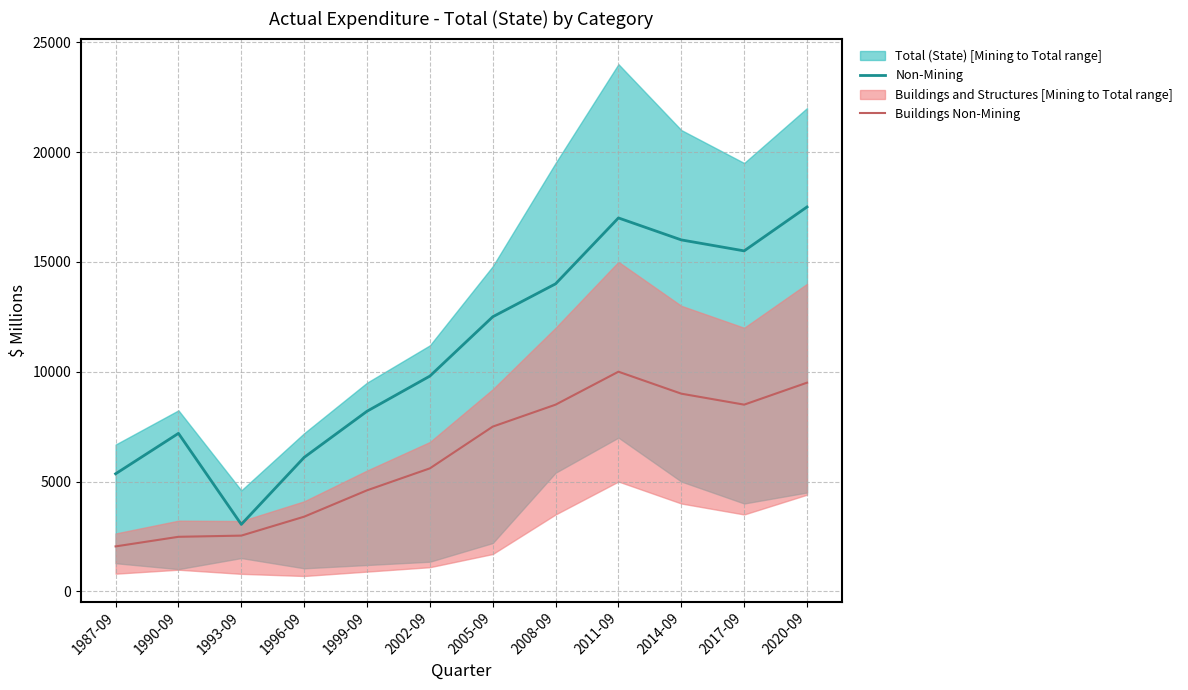

How many values in the Non-Mining series exceed 12500?

5